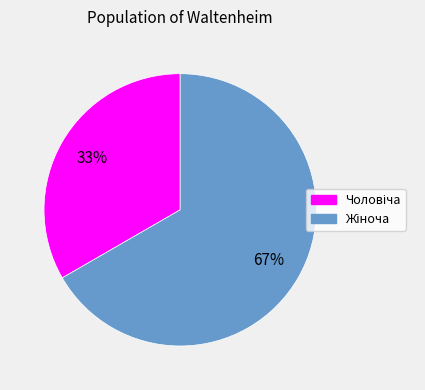

To the nearest percent, what is the average slice percentage?

50%